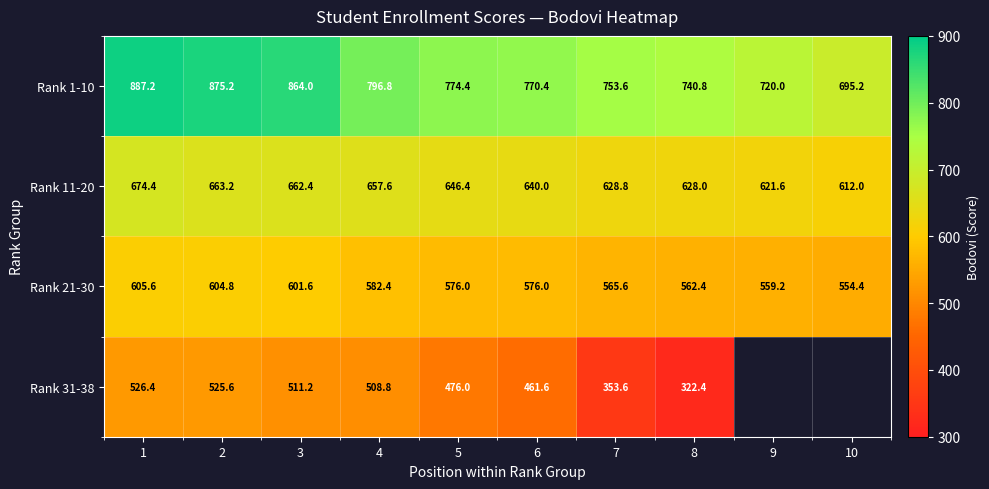

How many values in the Rank 1-10 series exceed 774?

5